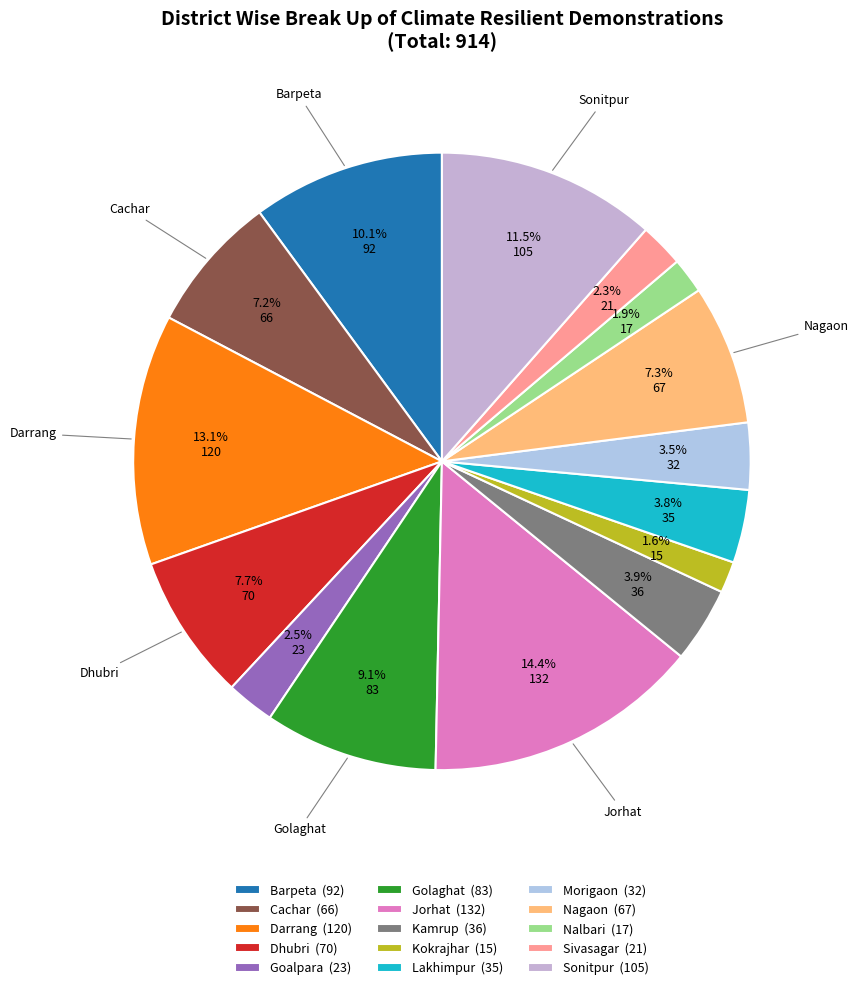

Is it true that Nagaon is 7% of the pie?

True